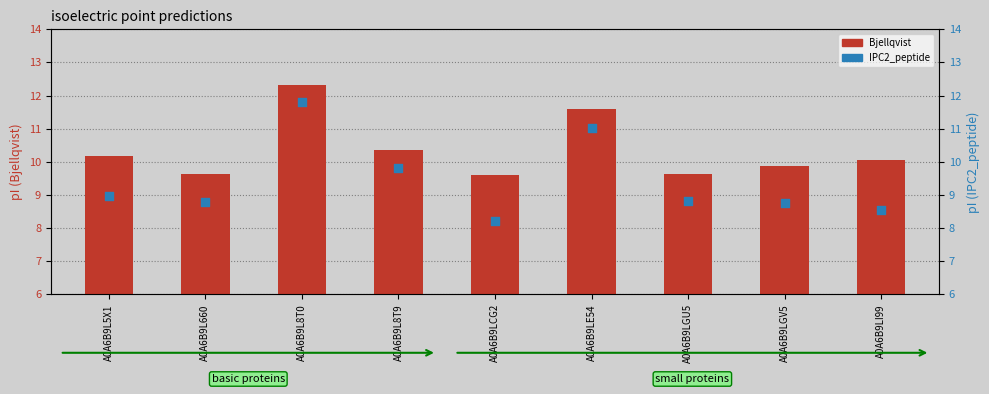

Which series has the widest spread of Y values?

IPC2_peptide